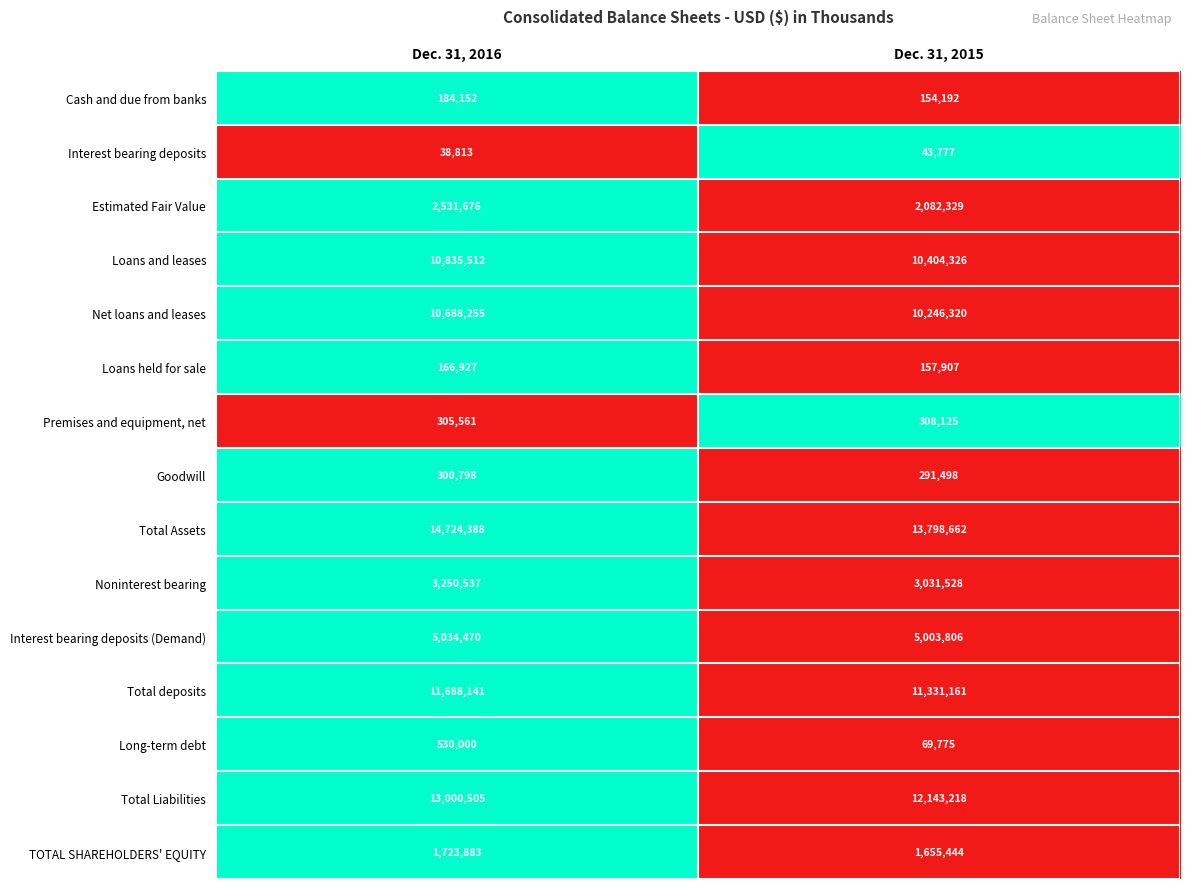

Read the Estimated Fair Value value at Dec. 31, 2015, to the nearest 50.

2082350